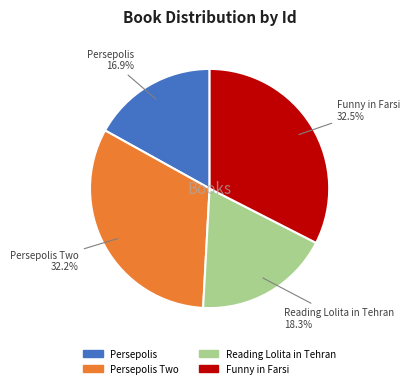

Is there any slice that represents more than half of the pie?

No